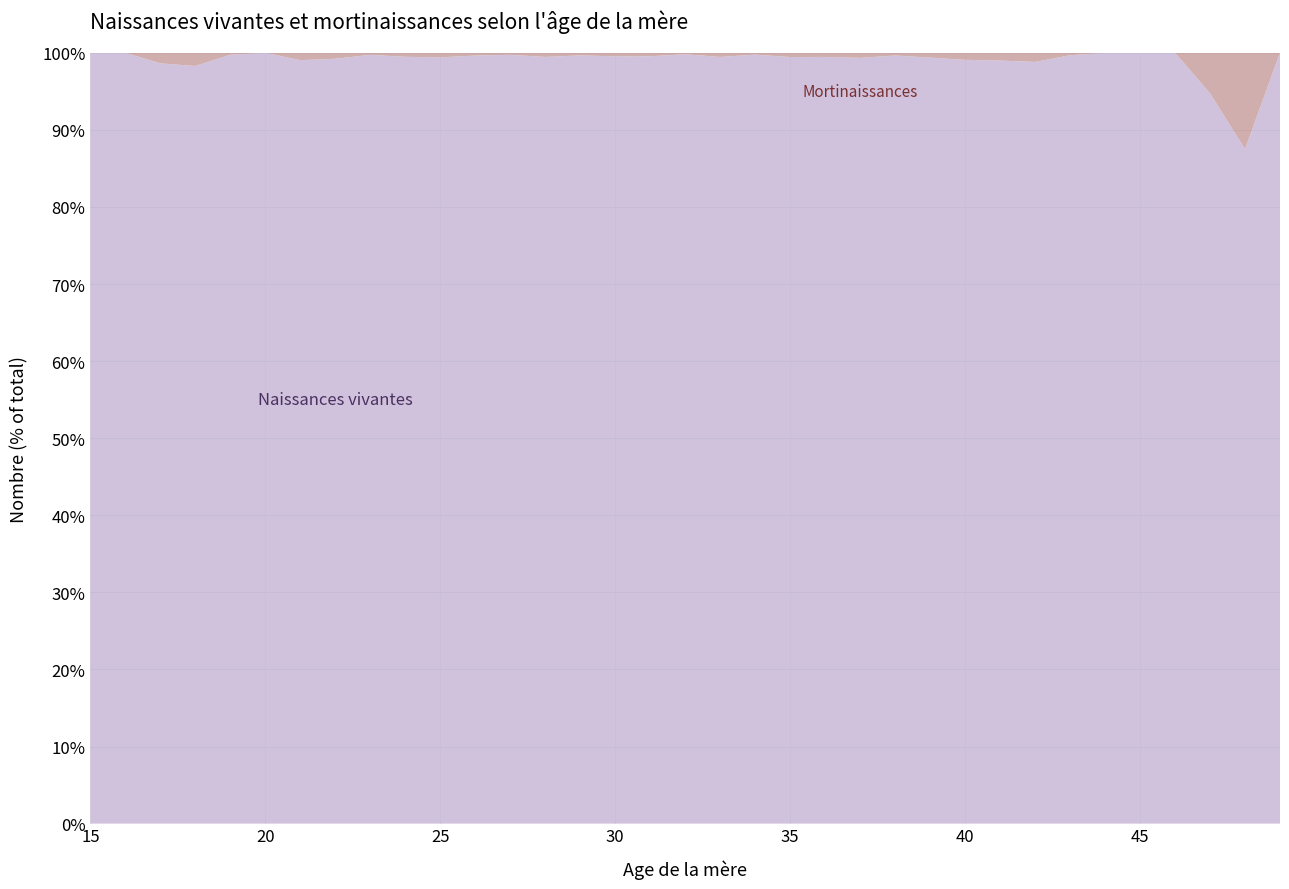

Reading left to right, extract all data points from this chart.

Naissances vivantes: 15=8	16=26	17=72	18=172	19=398	20=709	21=1038	22=1419	23=1854	24=2293	25=2704	26=3322	27=3769	28=4268	29=4719	30=5213	31=5527	32=5416	33=5357	34=5053	35=4546	36=4062	37=3321	38=2563	39=1917	40=1415	41=982	42=585	43=315	44=170	45=90	46=33	47=18	48=7	49=2
Mortinaissances: 15=0	16=0	17=1	18=3	19=1	20=0	21=10	22=11	23=5	24=12	25=16	26=12	27=10	28=23	29=16	30=24	31=25	32=10	33=29	34=12	35=25	36=22	37=22	38=9	39=12	40=13	41=10	42=7	43=1	44=0	45=0	46=0	47=1	48=1	49=0